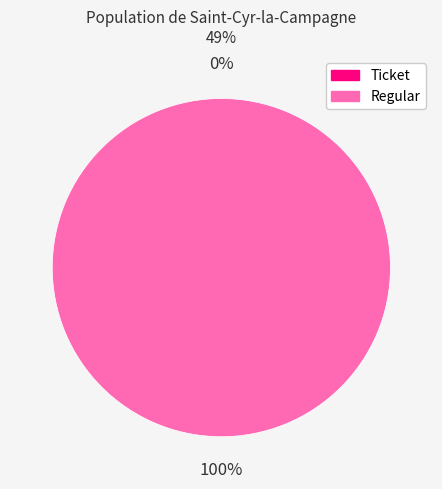

Count the number of slices in the pie.

2